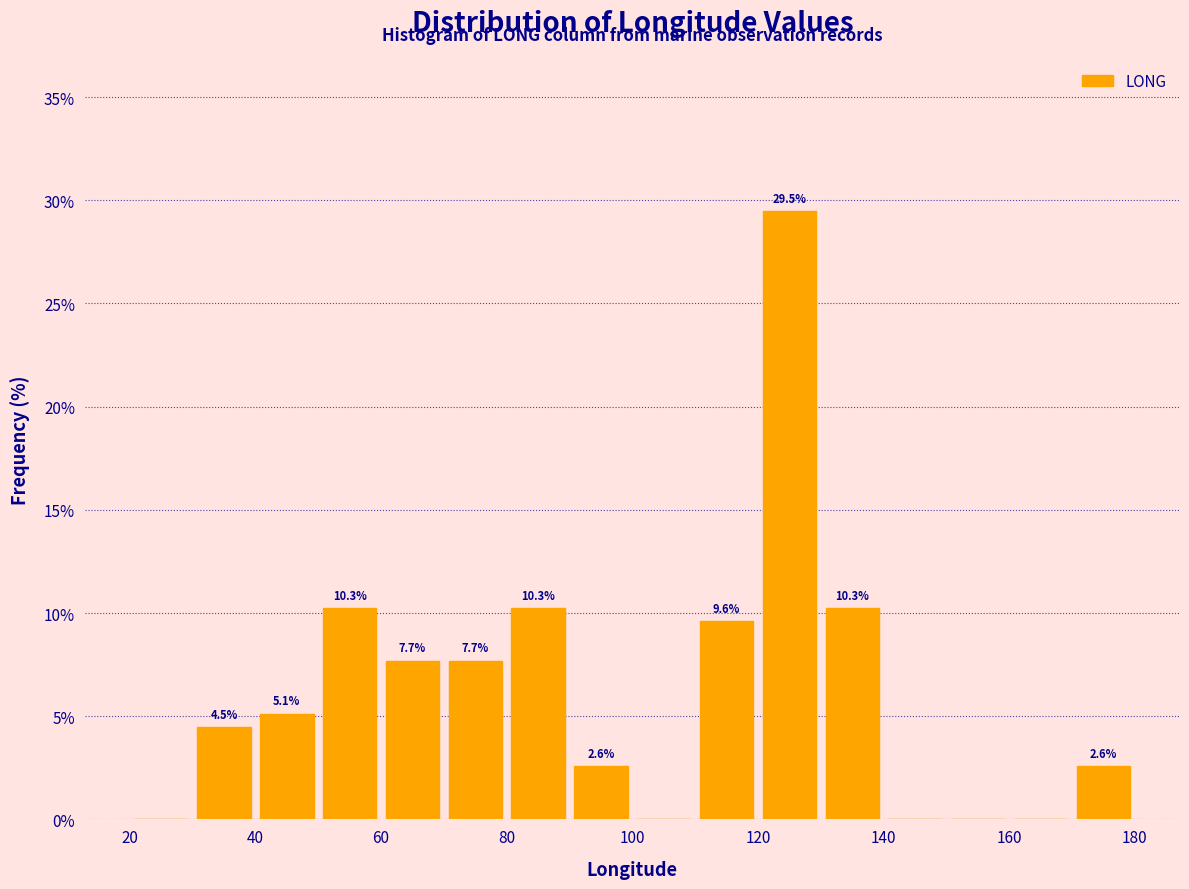

Which range on the x-axis has the tallest bar?

120 to 130